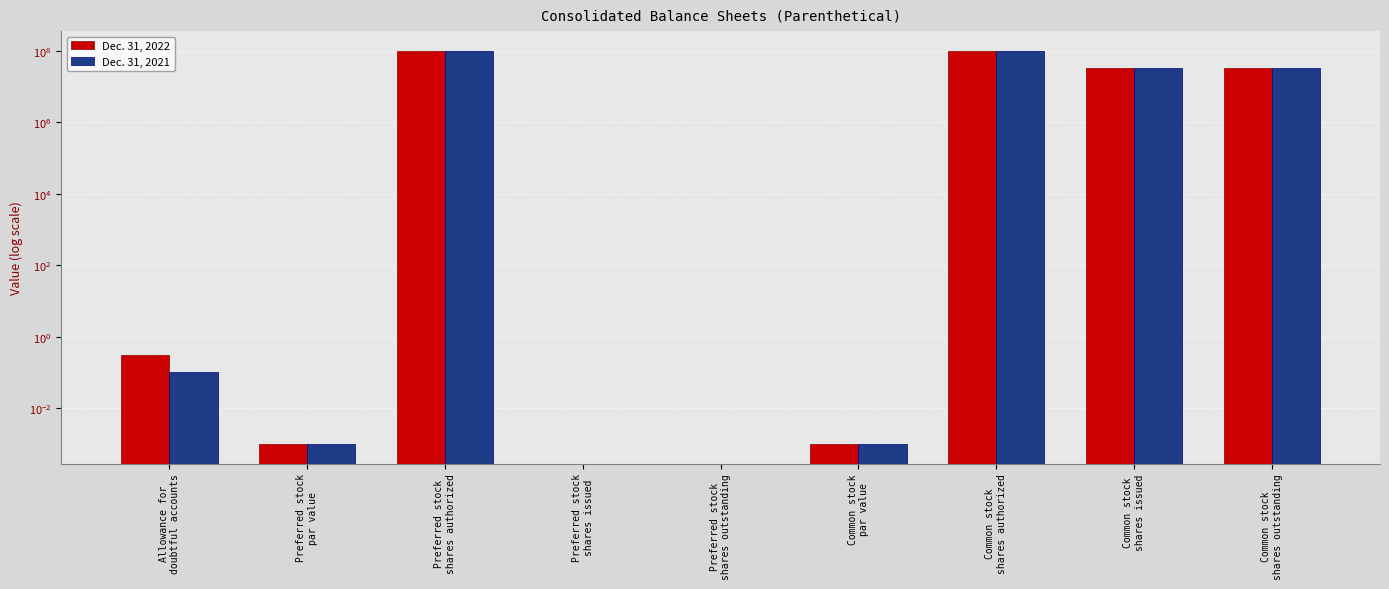

What are all the series names shown in the legend?

Dec. 31, 2022, Dec. 31, 2021